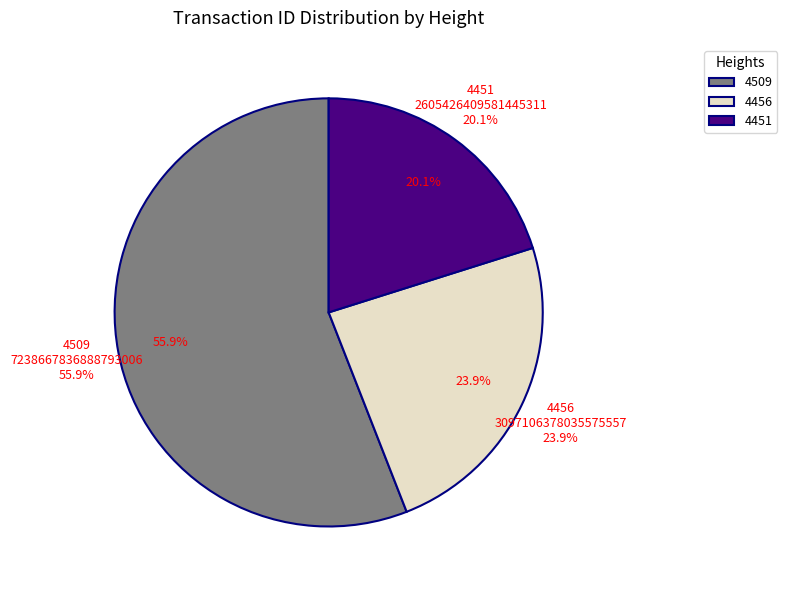

What portion of the pie excludes 4509?

44.1%